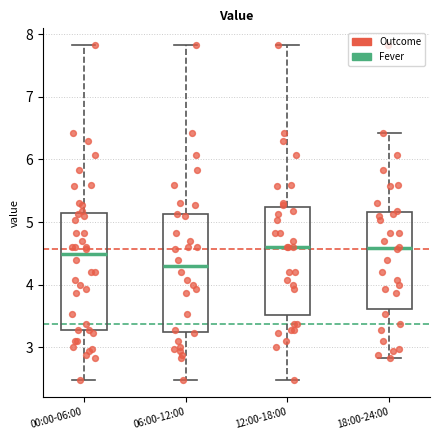

Reading left to right, transcribe this box plot: for each box, give where its median line is, the range the box spans, and where its two whiskers end, as read against the y-axis. The values are not printed on the chart, so give them approximately, as read against the axis.

00:00-06:00: median 4.5, box 3.3 to 5.1, whiskers 2.5 to 7.8
06:00-12:00: median 4.3, box 3.2 to 5.1, whiskers 2.5 to 7.8
12:00-18:00: median 4.6, box 3.5 to 5.2, whiskers 2.5 to 7.8
18:00-24:00: median 4.6, box 3.6 to 5.2, whiskers 2.8 to 6.4